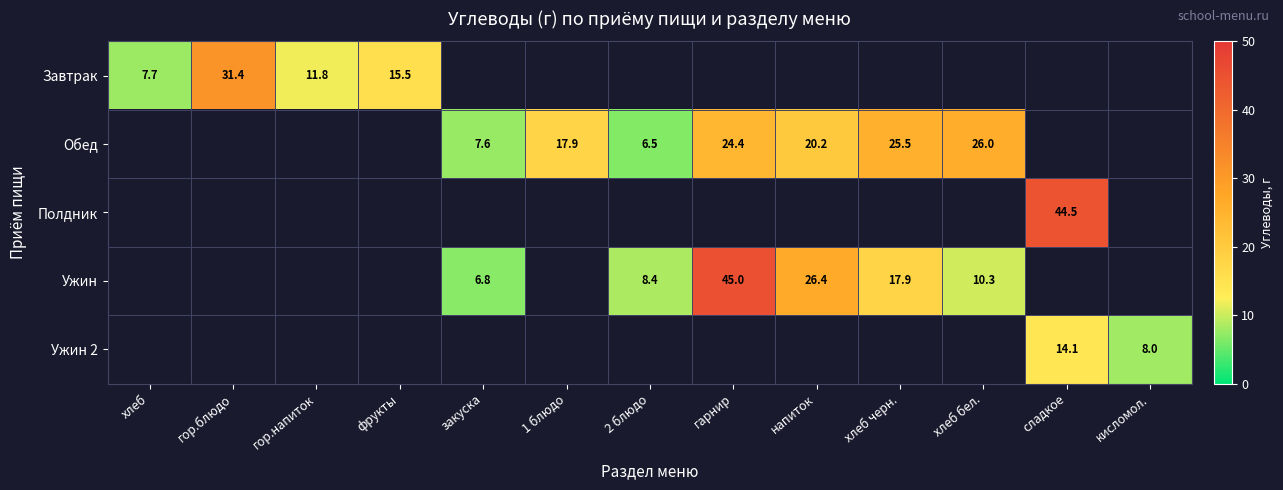

True or false: Завтрак has a value of 49.8 at гор.блюдо.

False